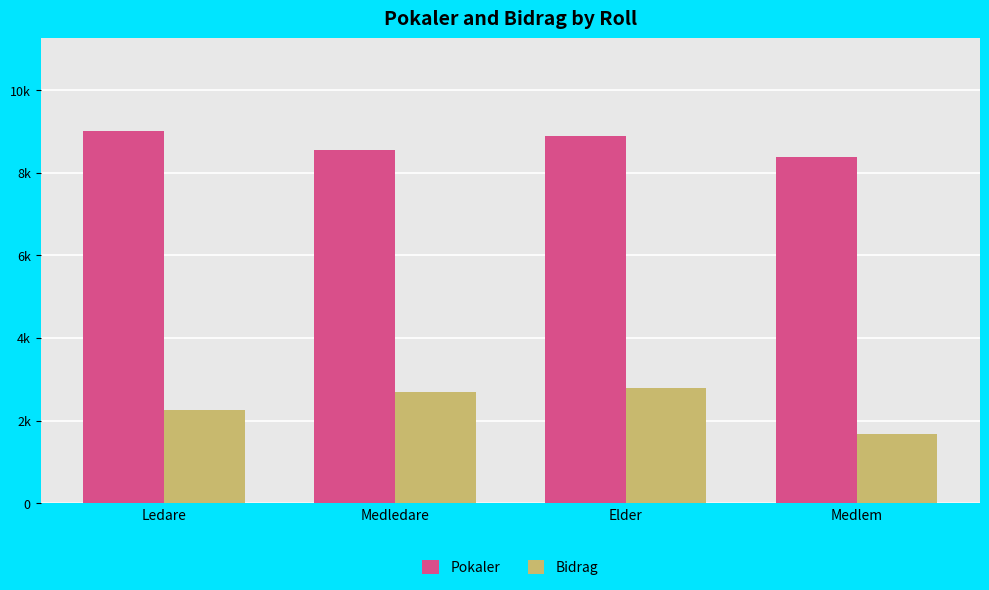

What are all the series names shown in the legend?

Pokaler, Bidrag